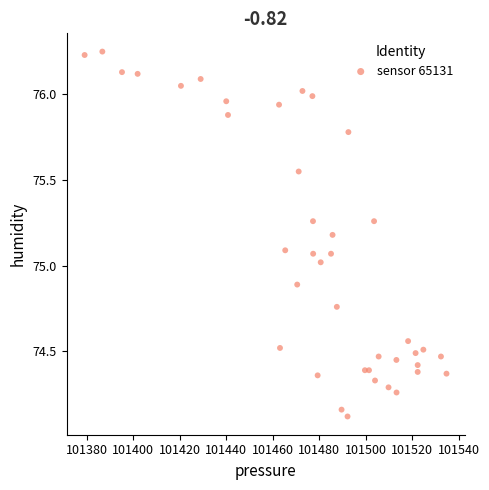

What is the range of X values (max minus min)?

155.5